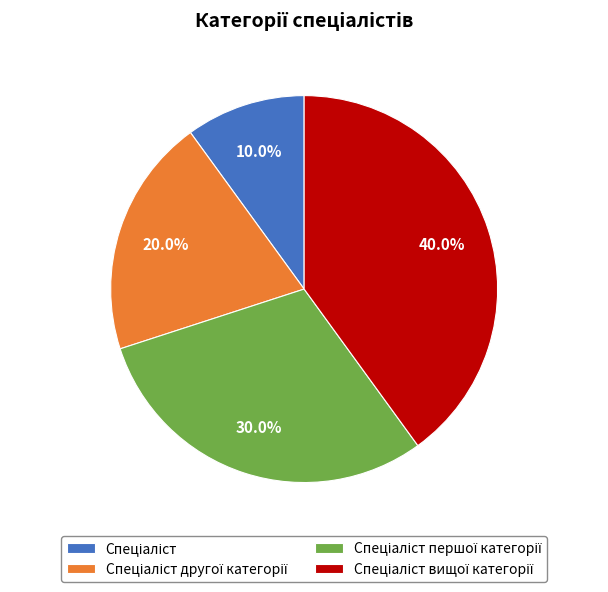

Is there a majority slice in this chart?

No